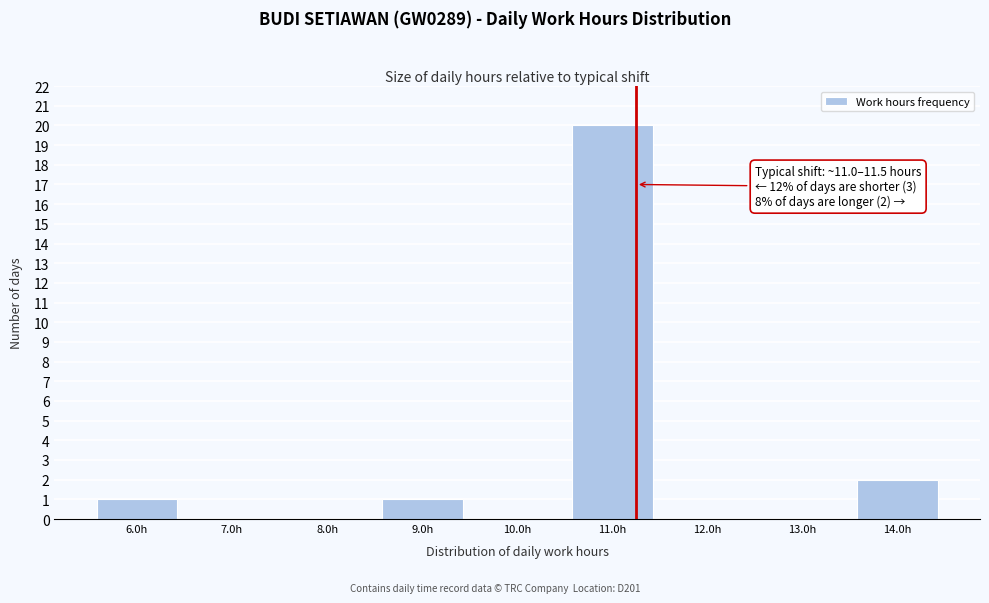

Over which range of the x-axis is the bar tallest?

10.5 to 11.5